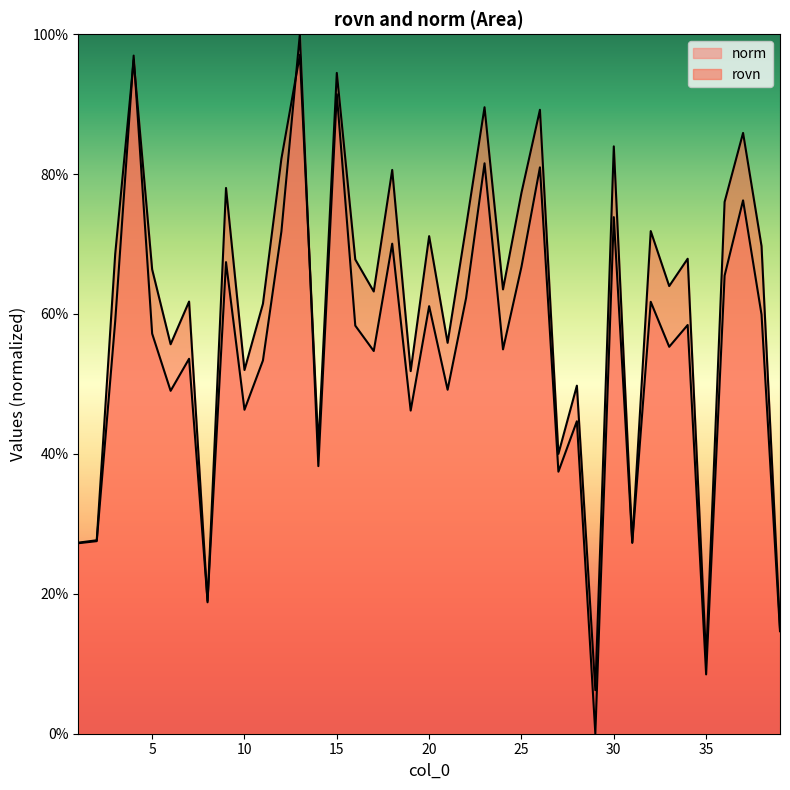

After their last crossing, which series has the higher values: norm or rovn?

rovn